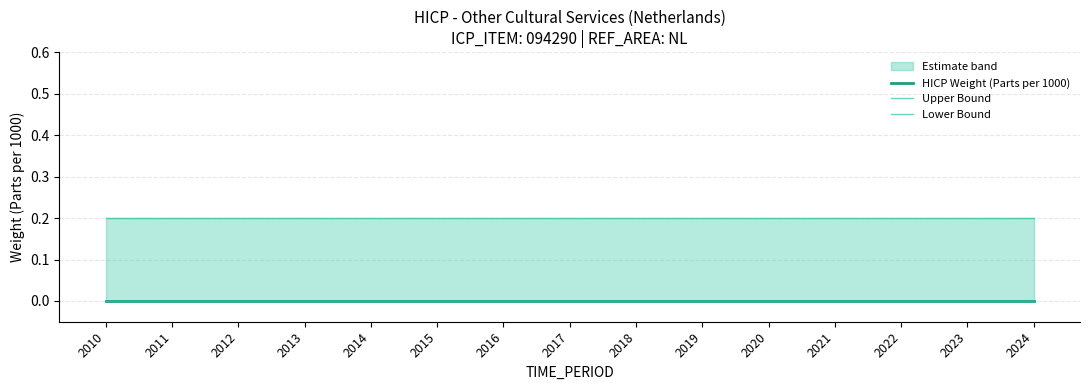

Is it true that Lower Bound equals 0.0 at 2023?

True